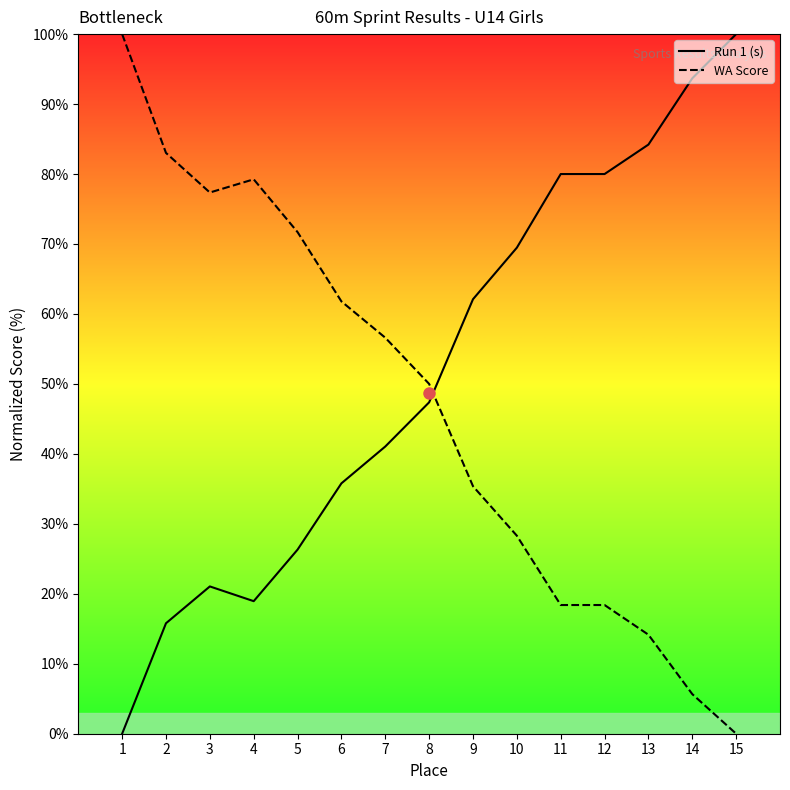

Where is the first local maximum for Run 1 (s)?

3